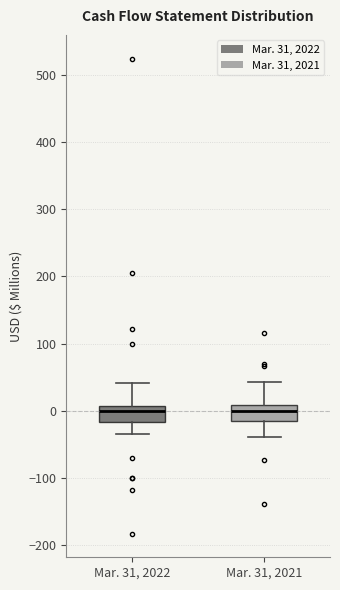

Where does the lower whisker of the box for Mar. 31, 2022 end on the y-axis? The values are not printed on the chart, so give them approximately, as read against the axis.

-30